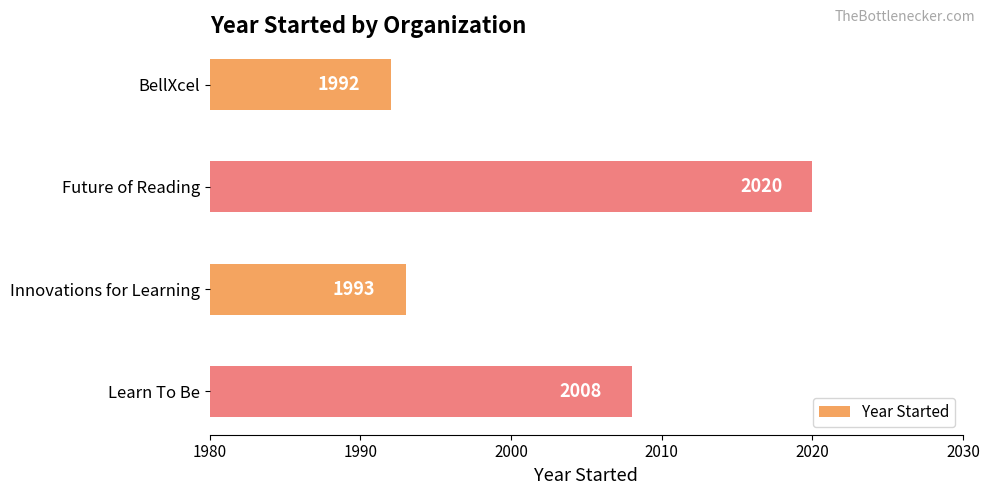

List the labels in order of value, smallest first.

BellXcel, Innovations for Learning, Learn To Be, Future of Reading